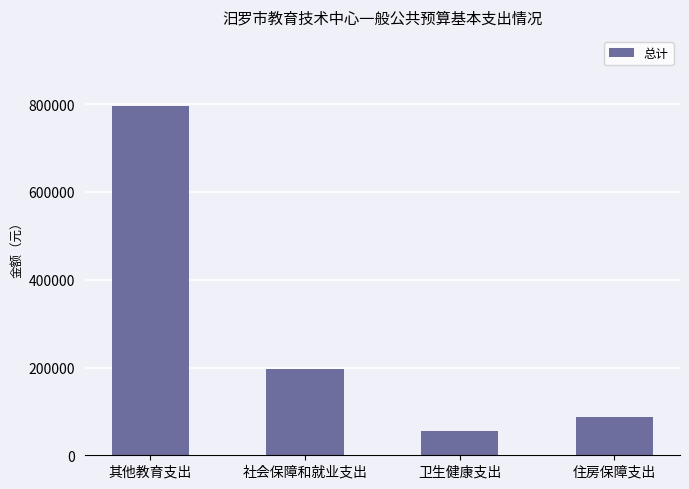

What is the smallest value displayed?

54969